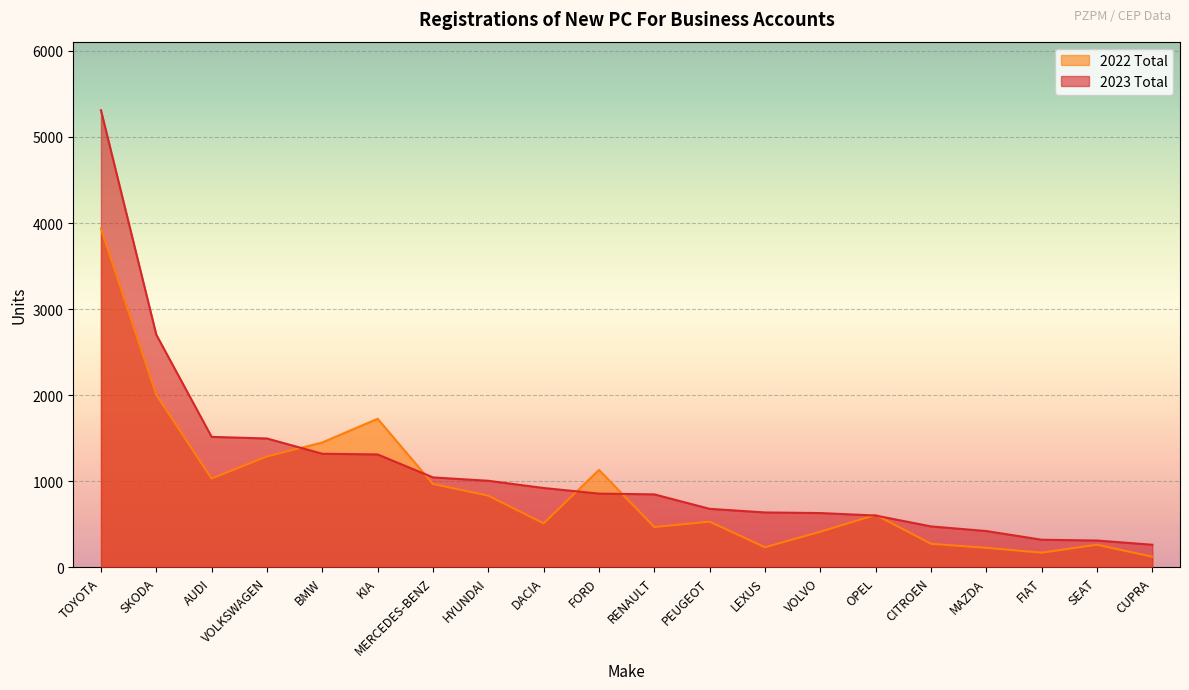

At which label does 2022 Total reach its minimum?

CUPRA